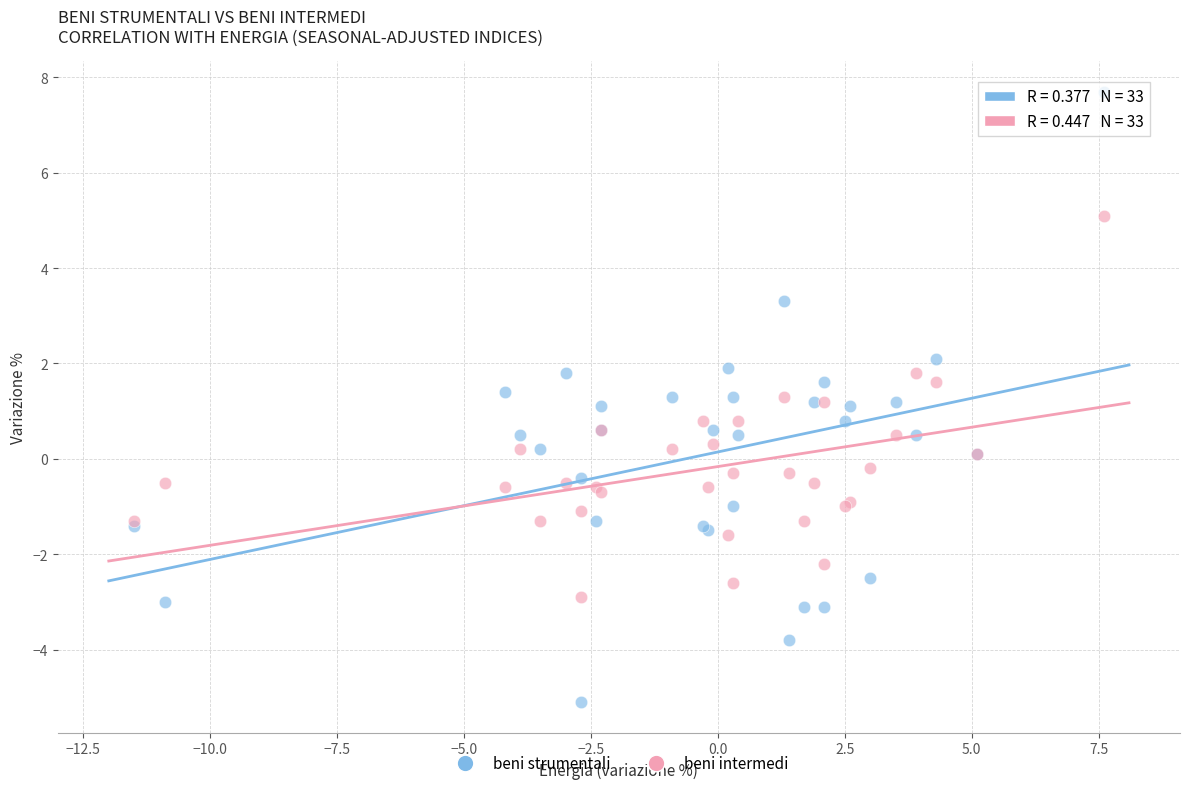

What is the X range (max minus min) for the scatter plot?

19.1